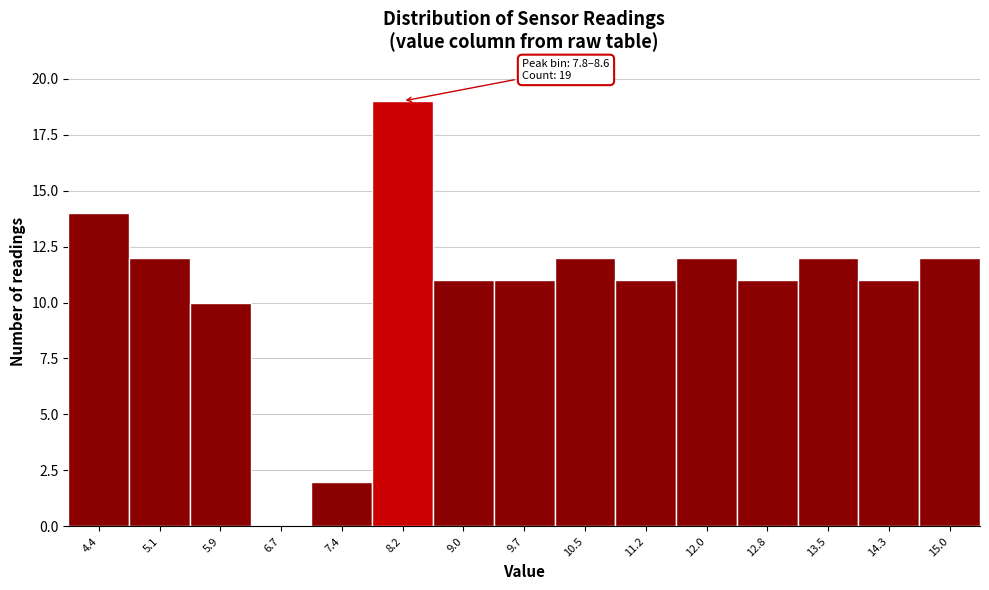

Which range on the x-axis has the tallest bar?

7.8 to 8.6